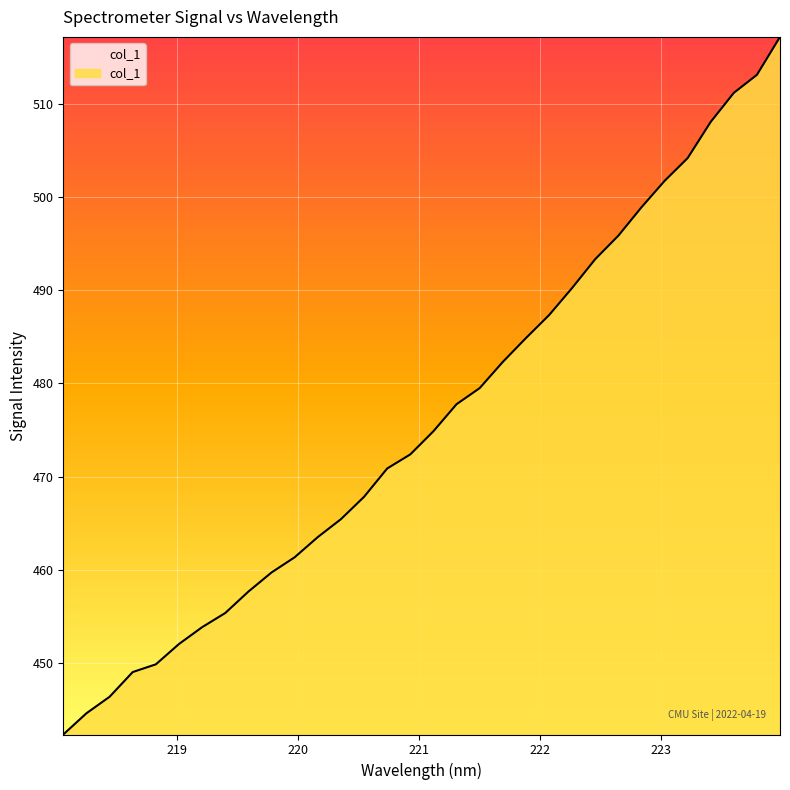

What is the minimum value shown in the chart?

442.4